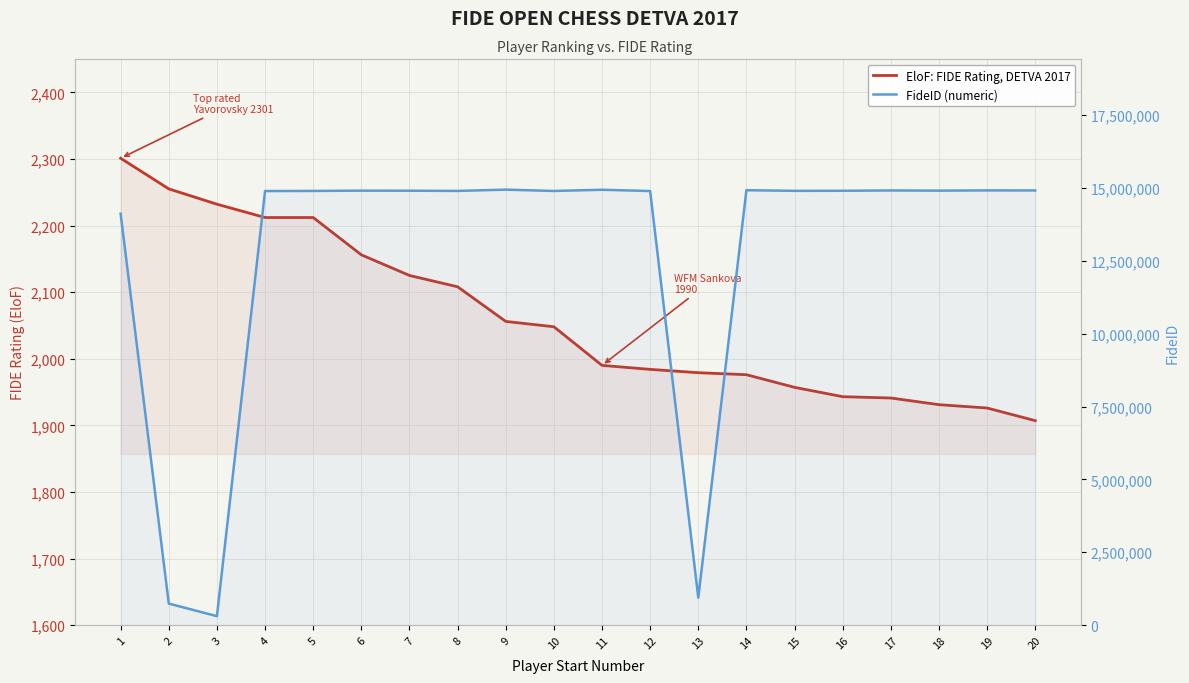

What is the lowest value of the EloF: FIDE Rating, DETVA 2017 series?

1907